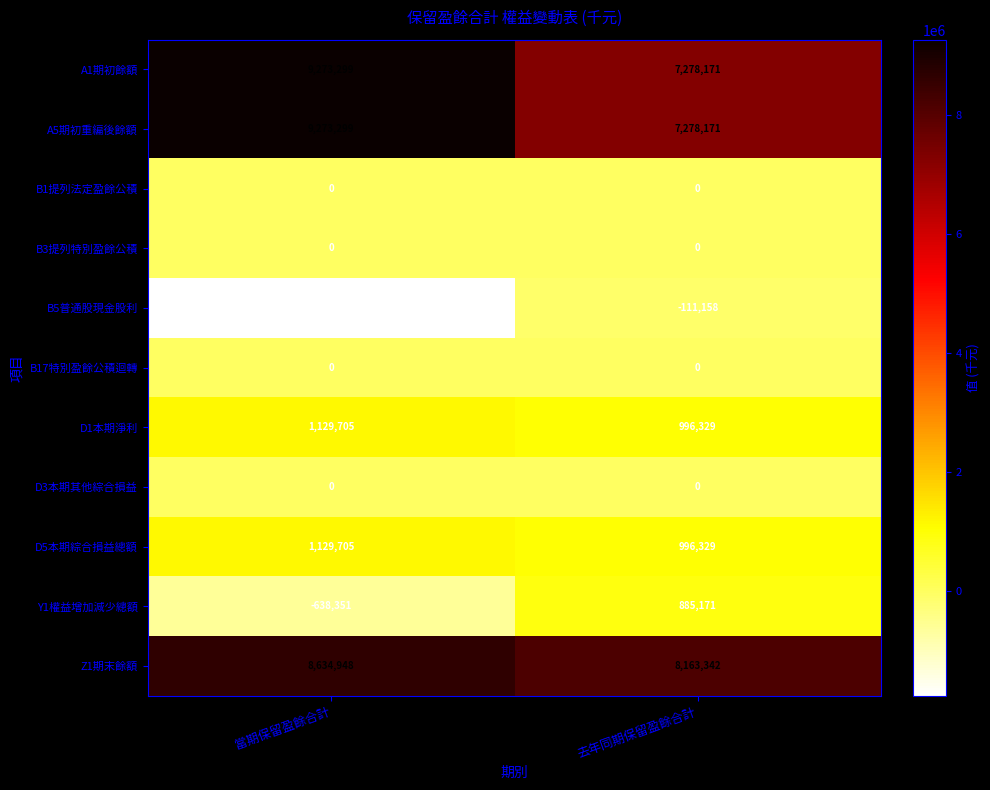

Reading right to left, extract all data points from this chart.

A1期初餘額: 去年同期保留盈餘合計=7278171	當期保留盈餘合計=9273299
A5期初重編後餘額: 去年同期保留盈餘合計=7278171	當期保留盈餘合計=9273299
B1提列法定盈餘公積: 去年同期保留盈餘合計=0	當期保留盈餘合計=0
B3提列特別盈餘公積: 去年同期保留盈餘合計=0	當期保留盈餘合計=0
B5普通股現金股利: 去年同期保留盈餘合計=-111158	當期保留盈餘合計=-1768056
B17特別盈餘公積迴轉: 去年同期保留盈餘合計=0	當期保留盈餘合計=0
D1本期淨利: 去年同期保留盈餘合計=996329	當期保留盈餘合計=1129705
D3本期其他綜合損益: 去年同期保留盈餘合計=0	當期保留盈餘合計=0
D5本期綜合損益總額: 去年同期保留盈餘合計=996329	當期保留盈餘合計=1129705
Y1權益增加減少總額: 去年同期保留盈餘合計=885171	當期保留盈餘合計=-638351
Z1期末餘額: 去年同期保留盈餘合計=8163342	當期保留盈餘合計=8634948